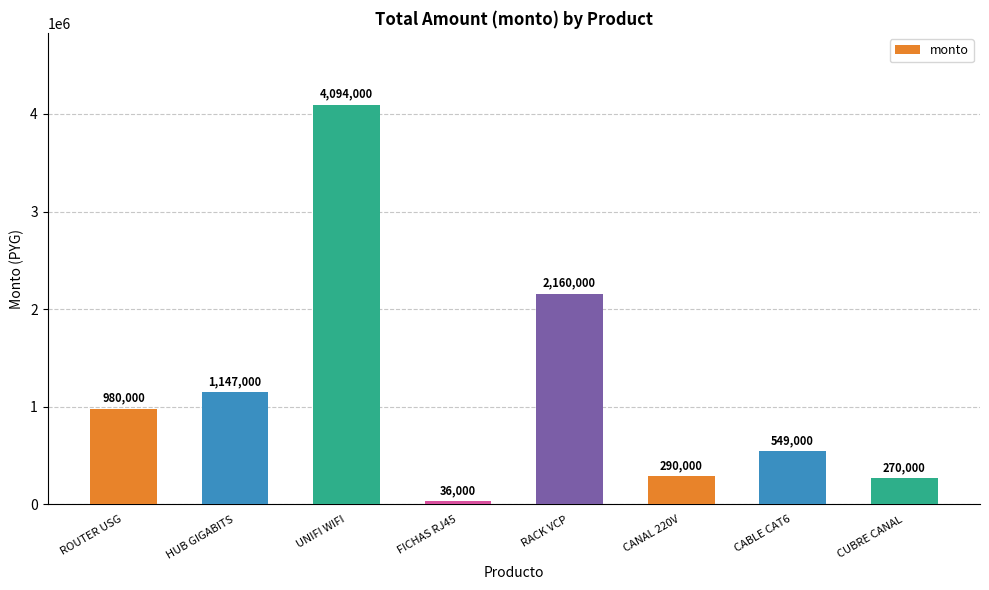

At which category does the chart reach its minimum across all series?

FICHAS RJ45